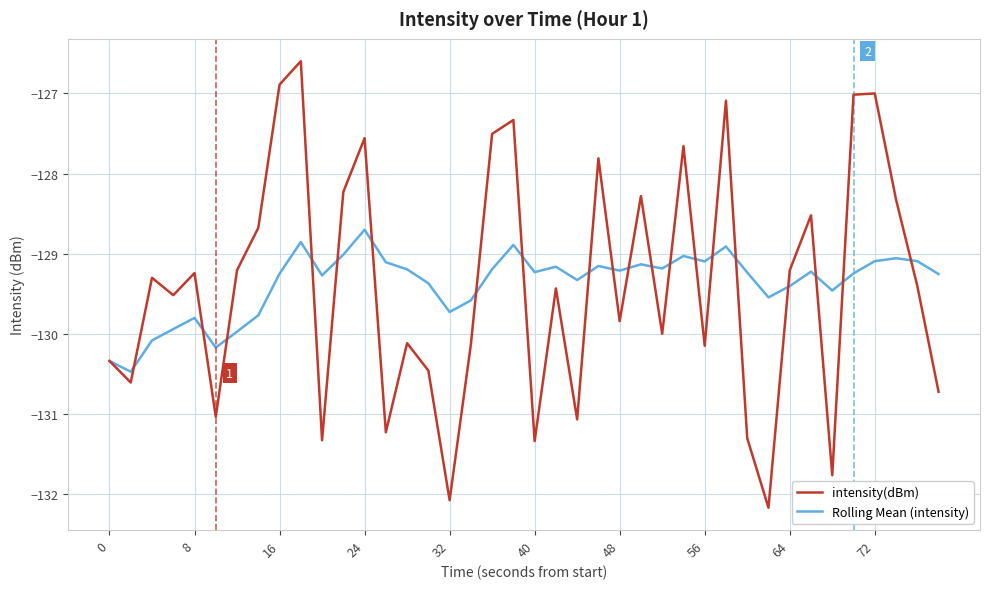

Which series has the largest range (max minus min)?

intensity(dBm)